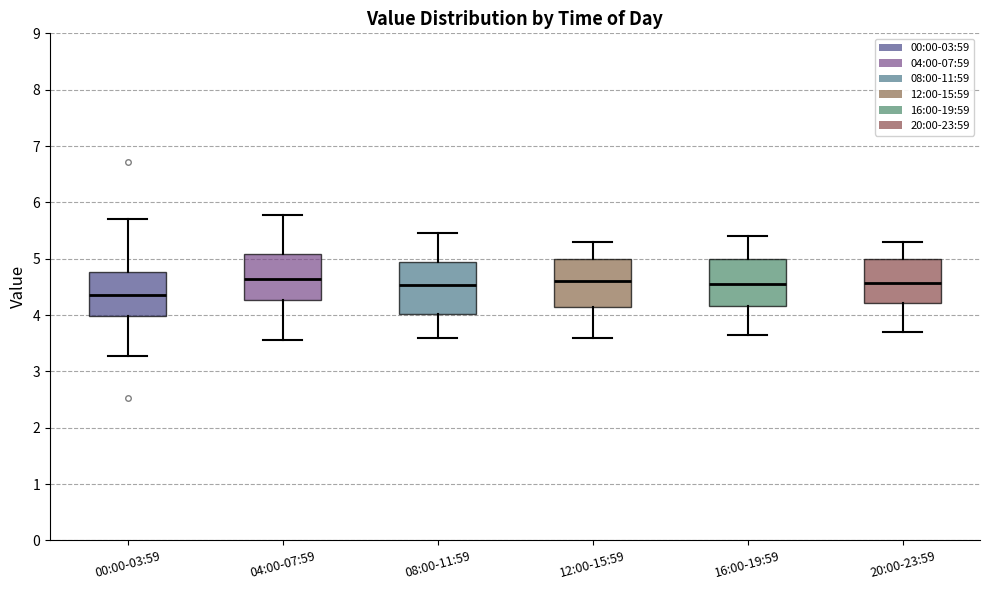

Reading left to right, transcribe this box plot: for each box, give where its median line is, the range the box spans, and where its two whiskers end, as read against the y-axis. The values are not printed on the chart, so give them approximately, as read against the axis.

00:00-03:59: median 4.4, box 4.0 to 4.8, whiskers 3.3 to 5.7
04:00-07:59: median 4.6, box 4.3 to 5.1, whiskers 3.6 to 5.8
08:00-11:59: median 4.5, box 4.0 to 4.9, whiskers 3.6 to 5.5
12:00-15:59: median 4.6, box 4.1 to 5.0, whiskers 3.6 to 5.3
16:00-19:59: median 4.6, box 4.2 to 5.0, whiskers 3.7 to 5.4
20:00-23:59: median 4.6, box 4.2 to 5.0, whiskers 3.7 to 5.3